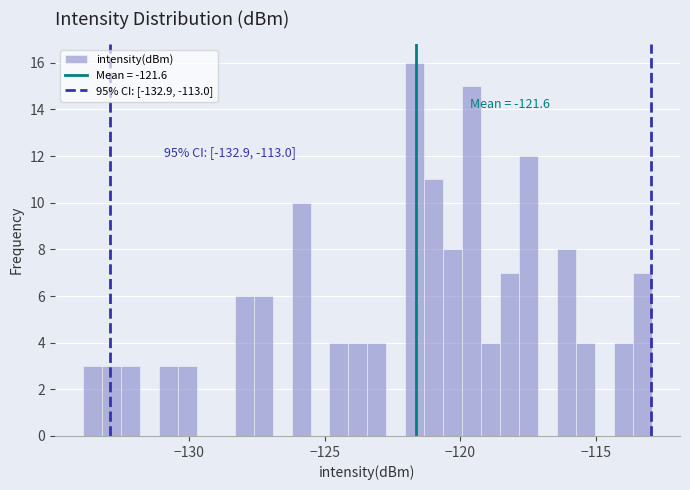

Around what value on the x-axis is the tallest bar? Give the approximate position of its centre, as read against the axis.

-121.5